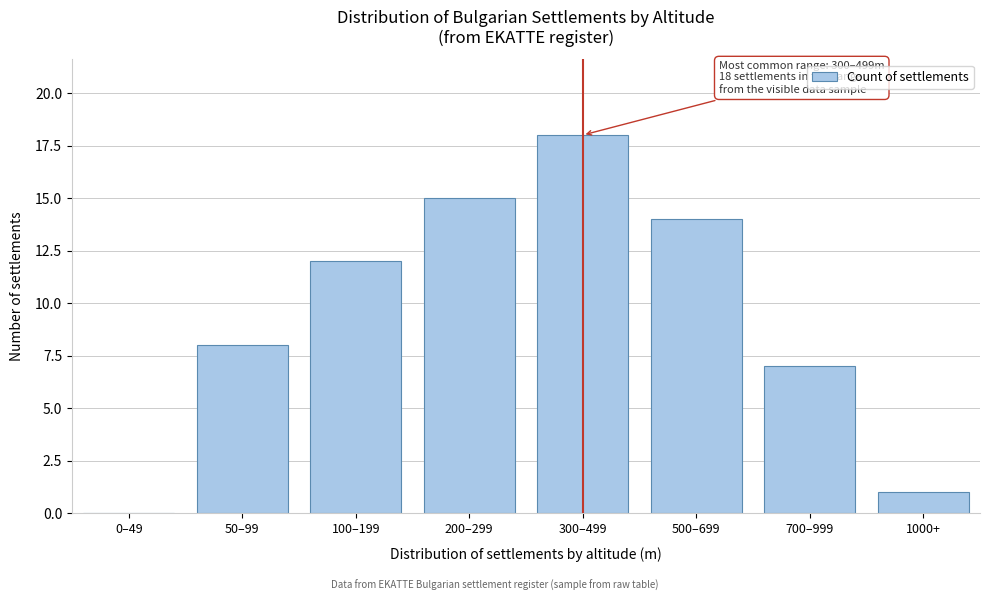

Reading left to right, list all the values displayed in this chart.

0–49=0	50–99=8	100–199=12	200–299=15	300–499=18	500–699=14	700–999=7	1000+=1